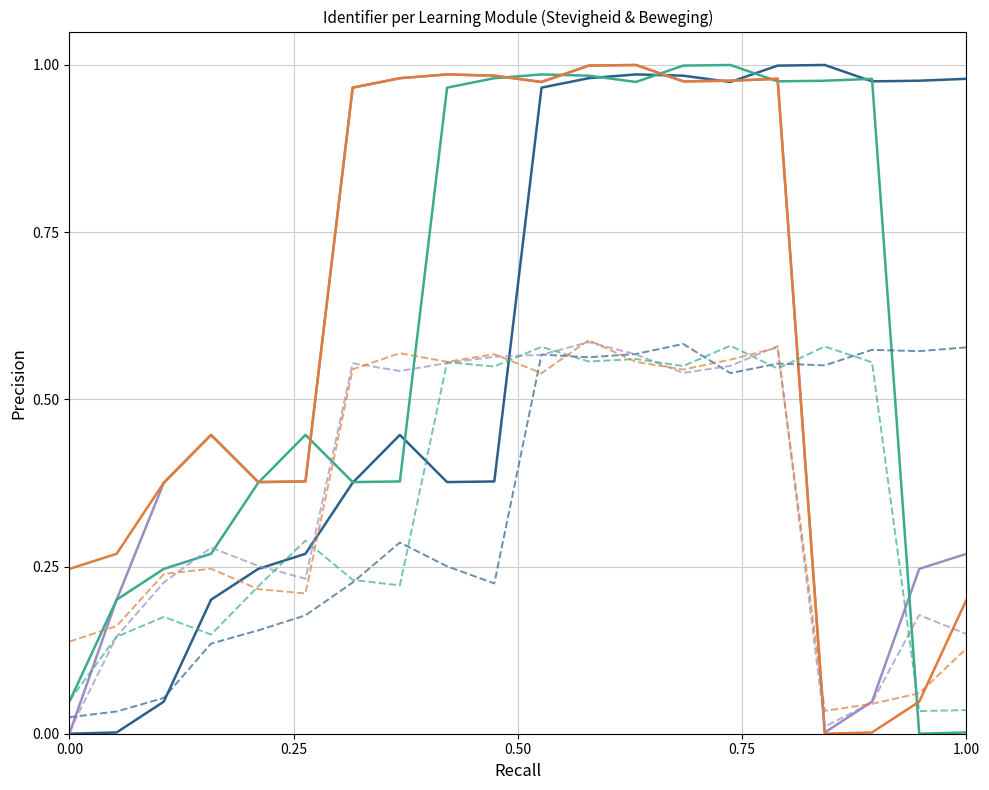

How many lines are shown in the chart?

4